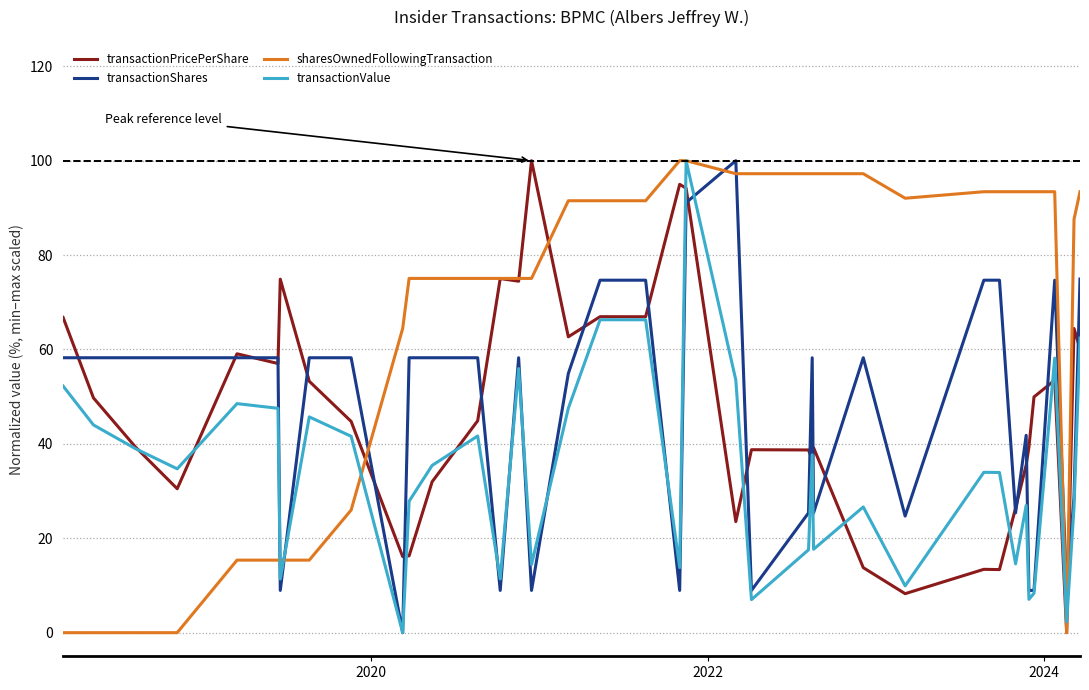

After their last crossing, which series has the higher values: sharesOwnedFollowingTransaction or transactionShares?

sharesOwnedFollowingTransaction